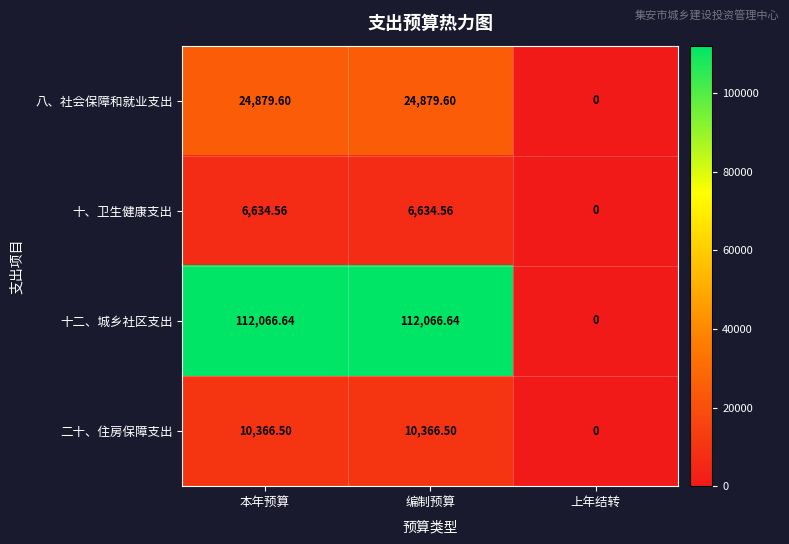

Which label corresponds to the smallest value in the chart?

上年结转